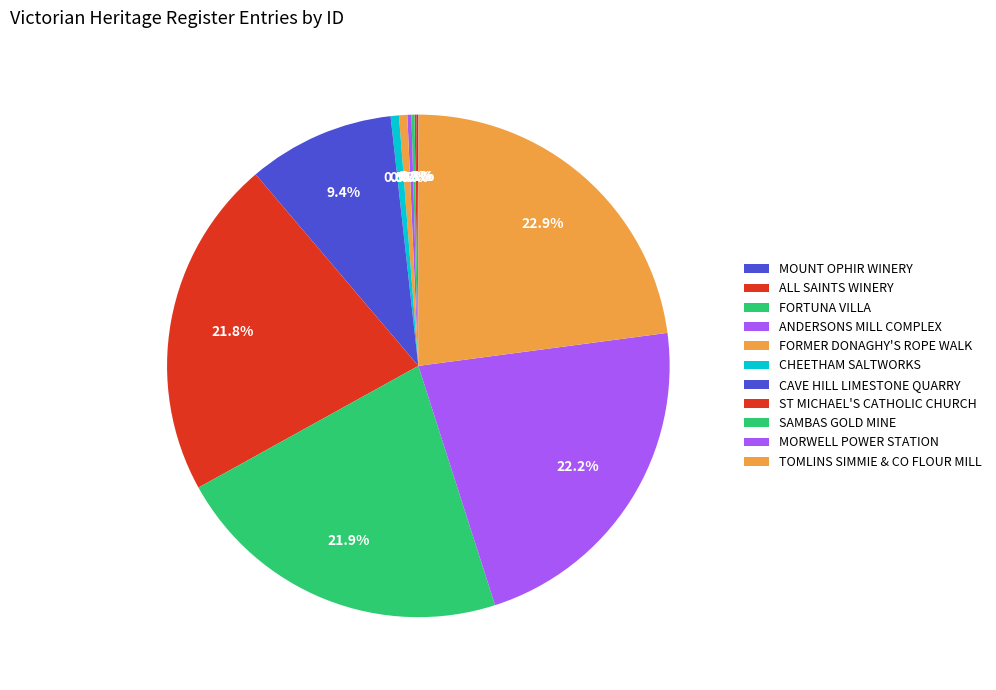

To the nearest percent, what percentage of the pie is CHEETHAM SALTWORKS?

1%